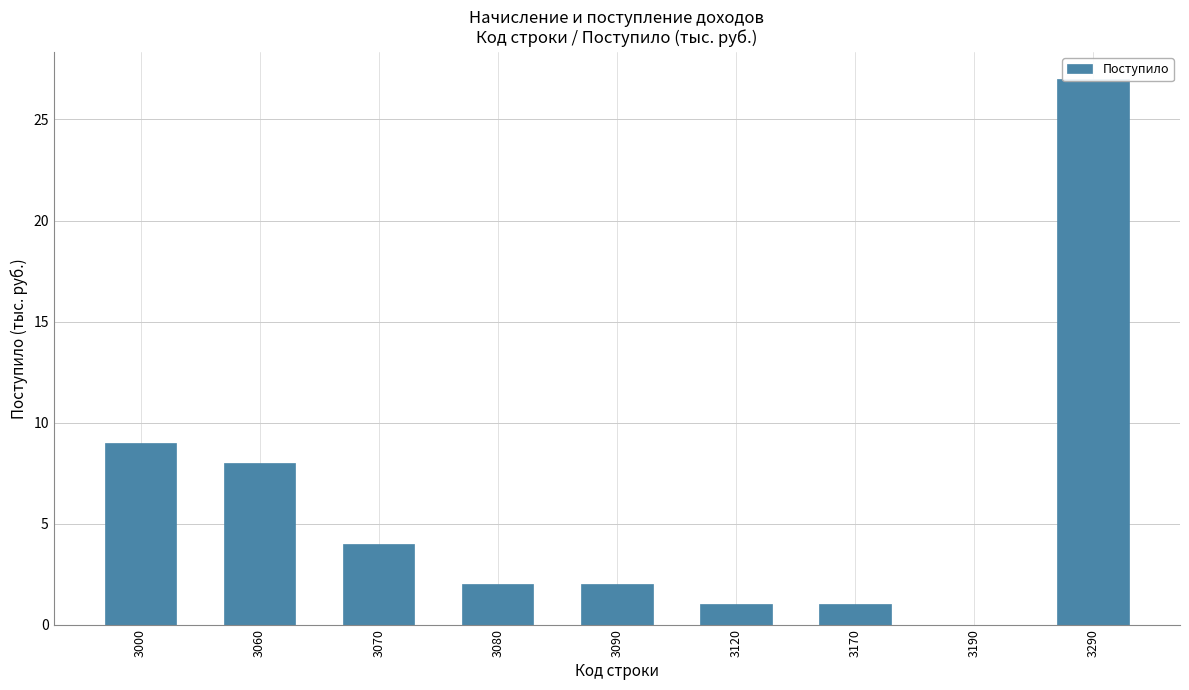

How many data points are less than 2?

3